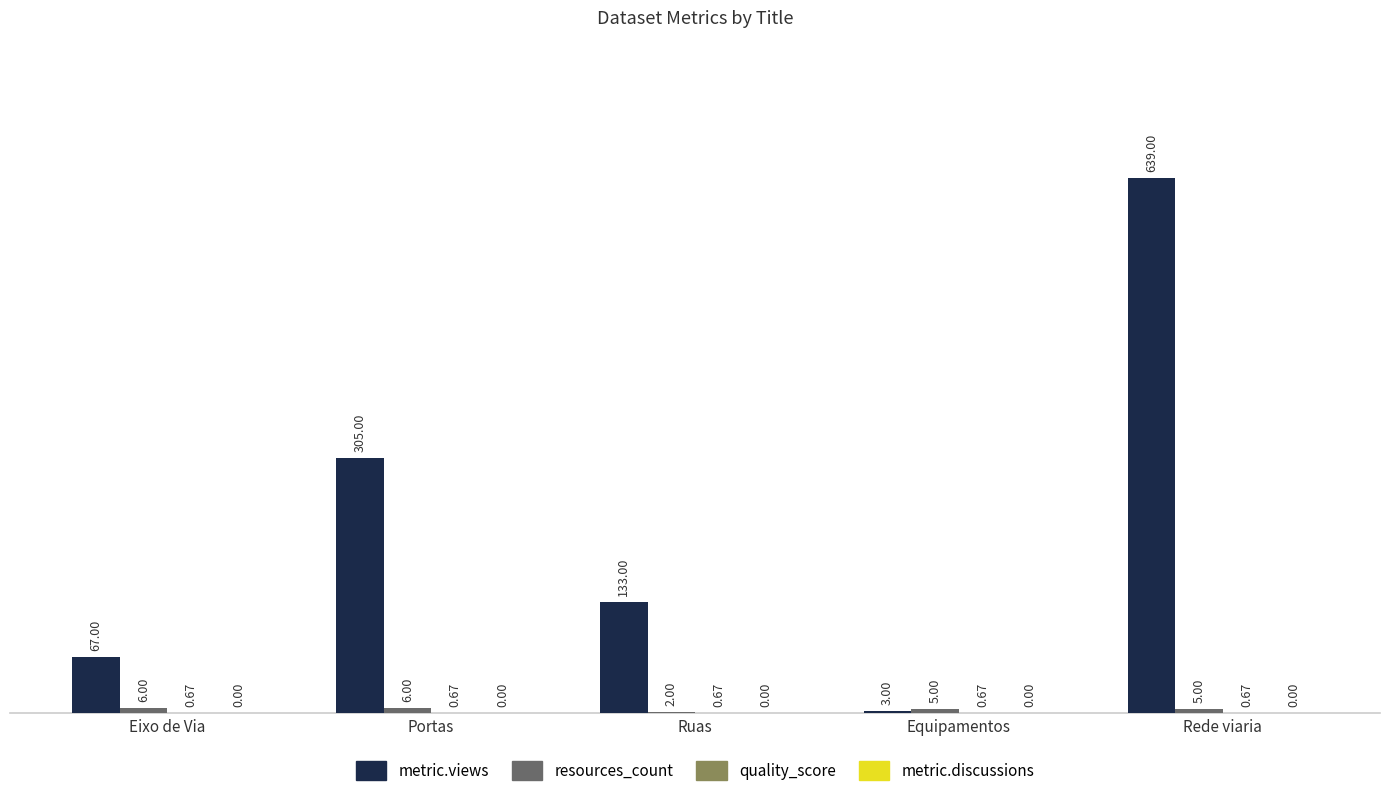

At which label is metric.views closest to 321?

Portas